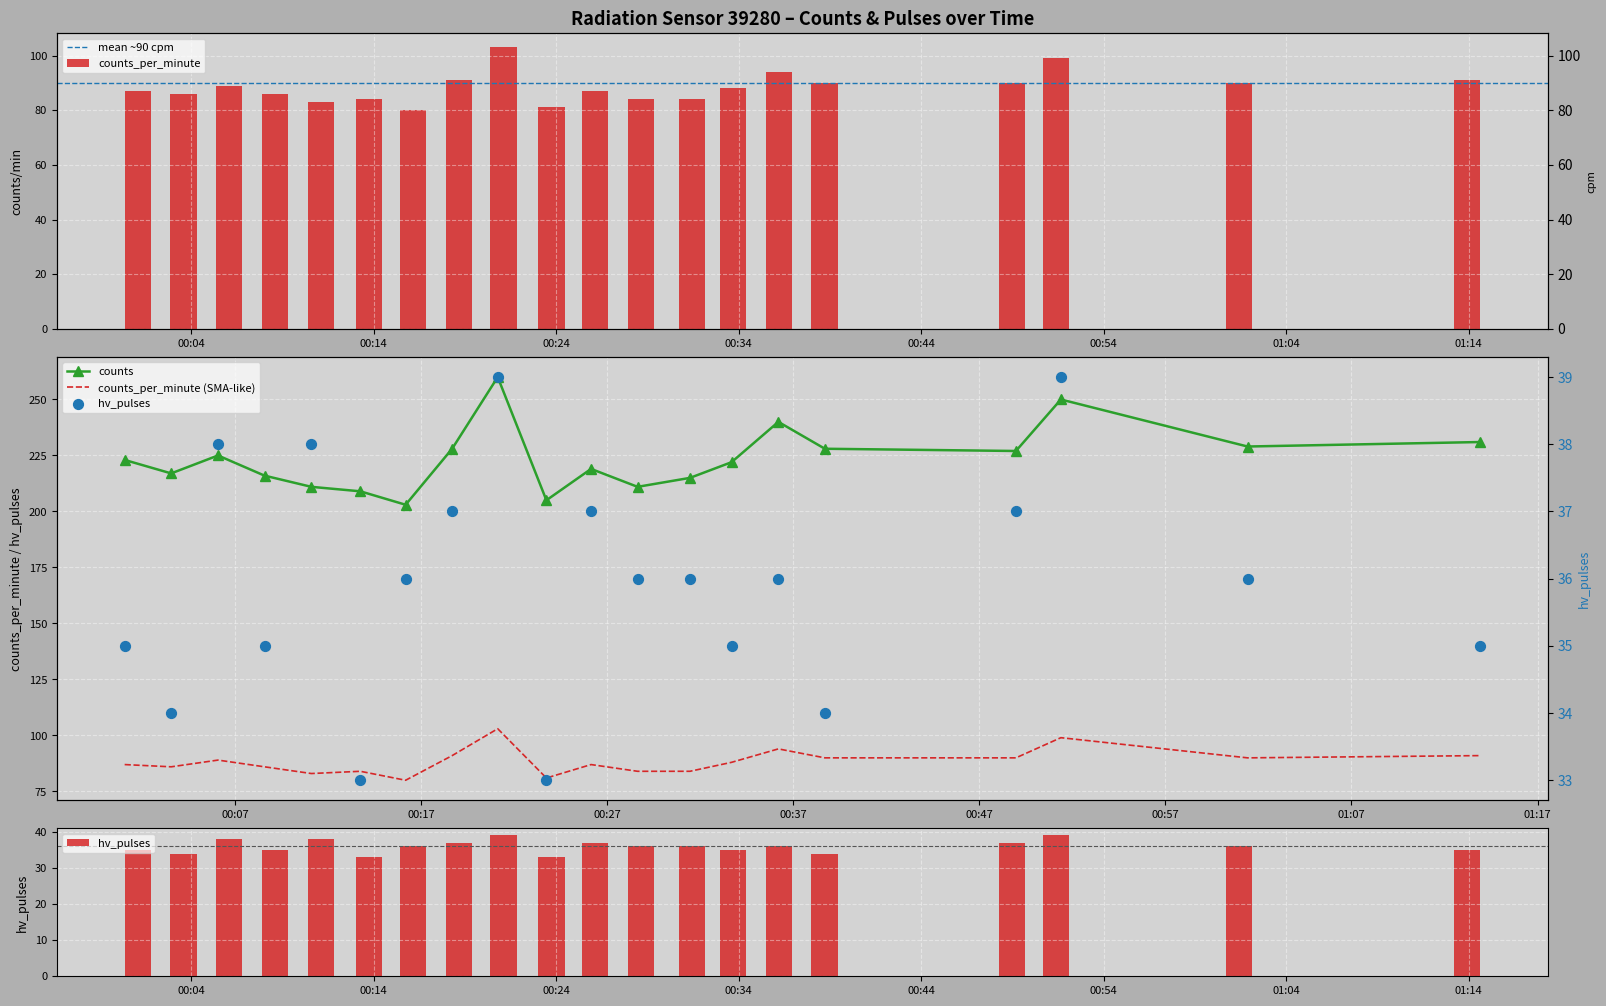

Which series reaches the maximum Y coordinate?

counts